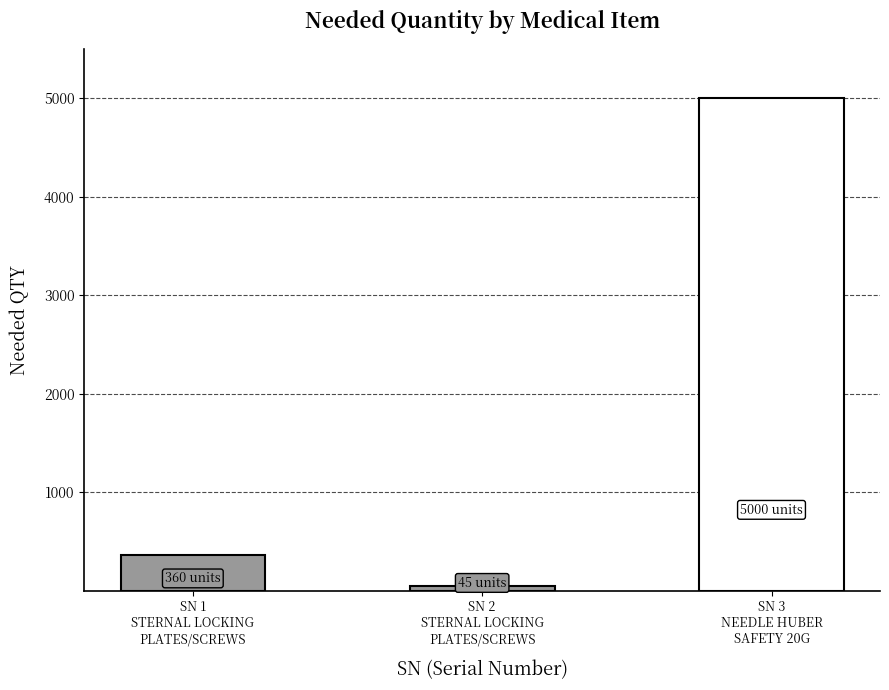

Where is the data nearest to the value 2522?

1